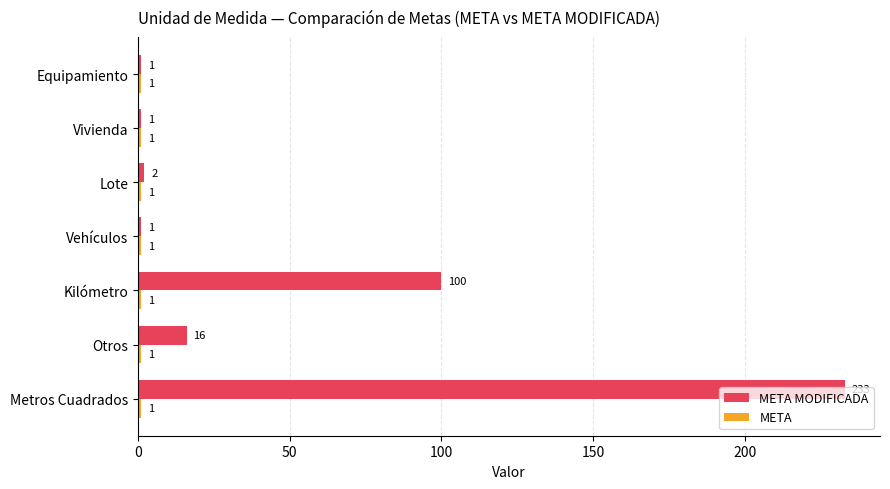

Which category has the highest value across all series?

Metros Cuadrados